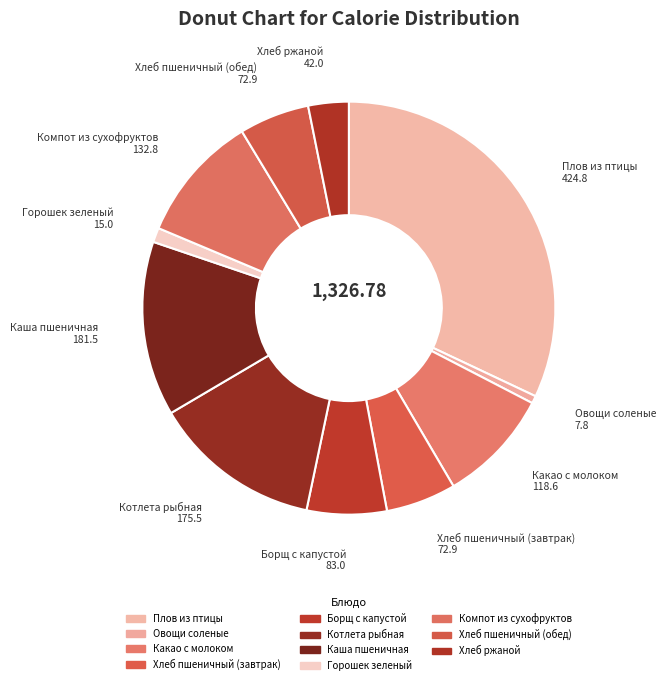

Does Хлеб пшеничный (обед) account for over 50% of the chart?

No